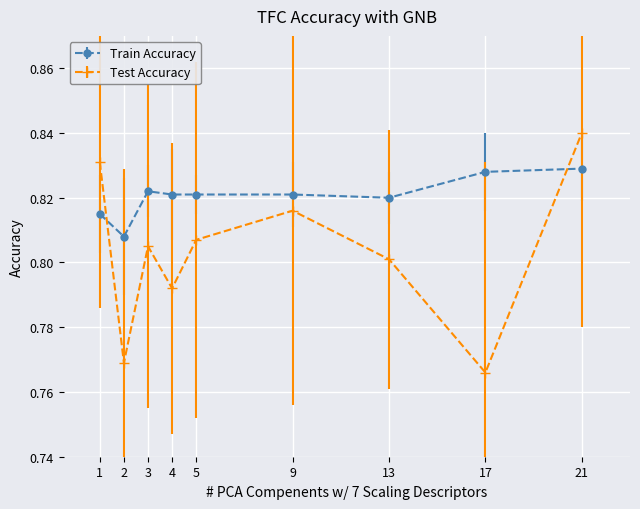

What is the sum of all Test Accuracy values?

7.2